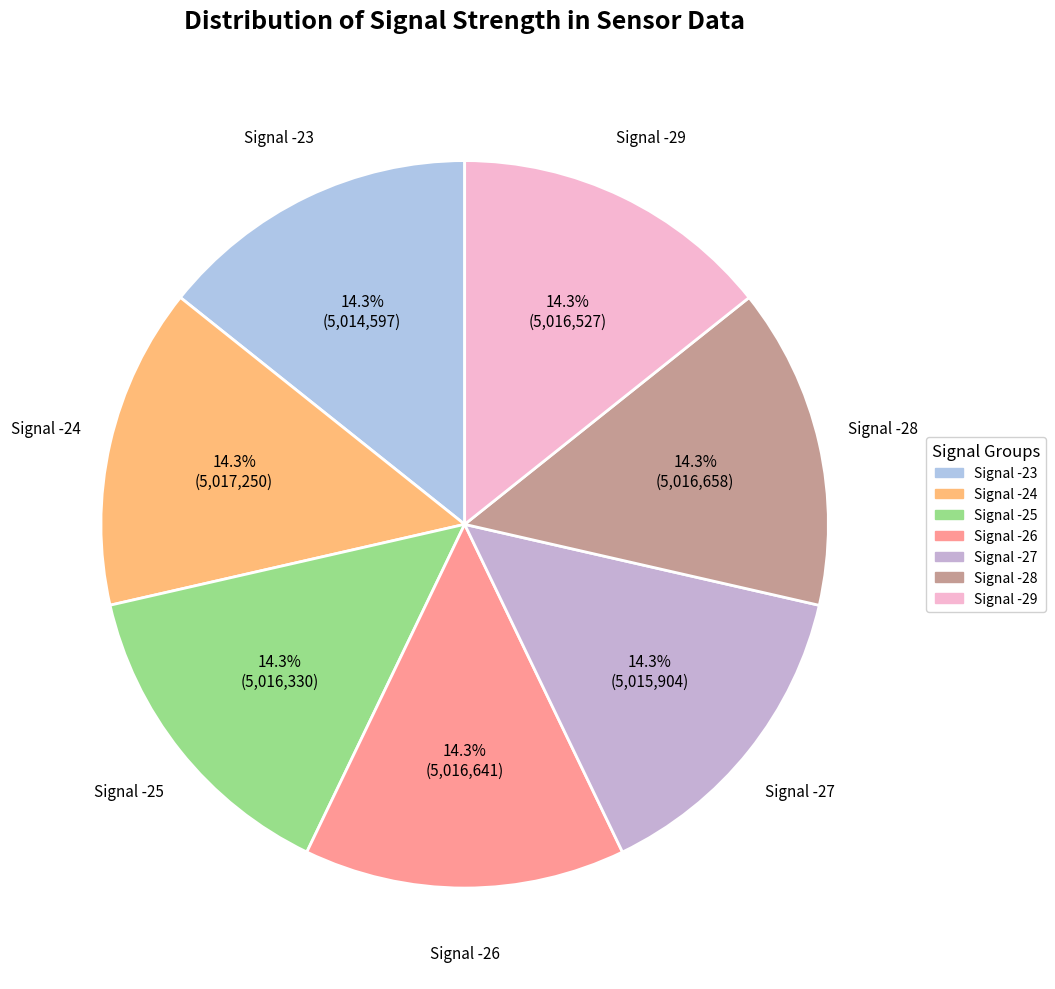

What is the ratio of the value at Signal -23 to the value at Signal -29?

1.0